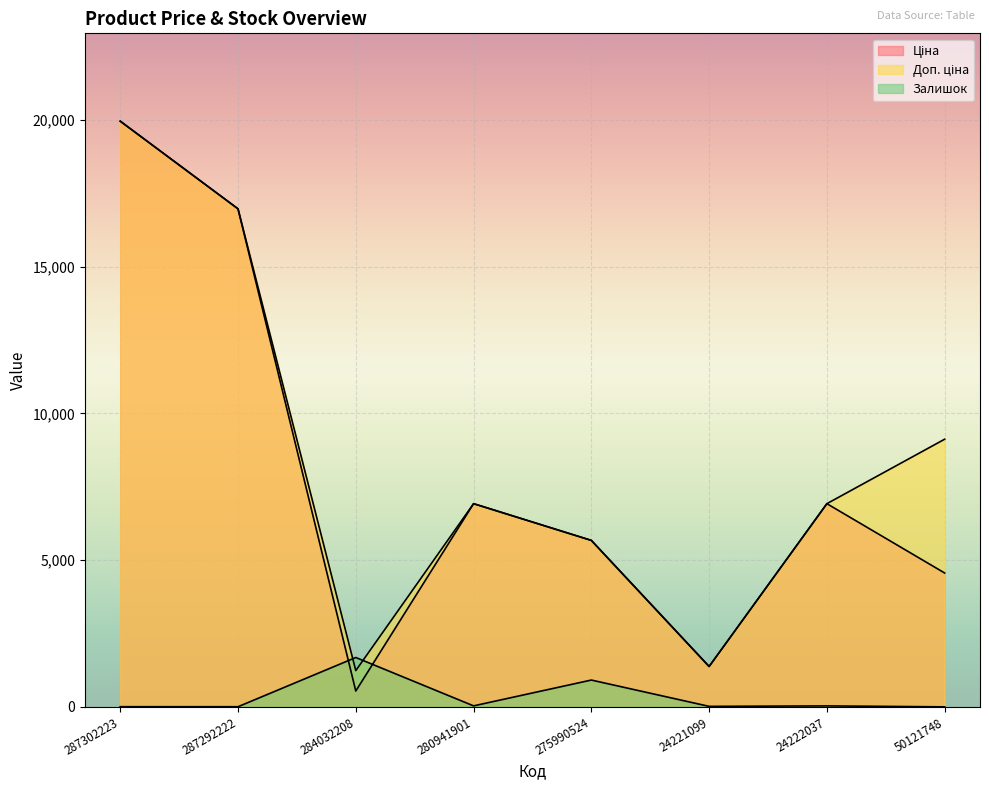

Reading left to right, list all the values displayed in this chart.

Ціна: 19964.2	16976.3	539.0	6925.7	5673.8	1375.4	6925.7	4561.9
Доп. ціна: 19964.2	16976.3	1235.4	6925.7	5673.8	1375.0	6925.7	9123.7
Залишок: 5.0	4.0	1682.0	33.0	913.0	16.0	32.0	0.0